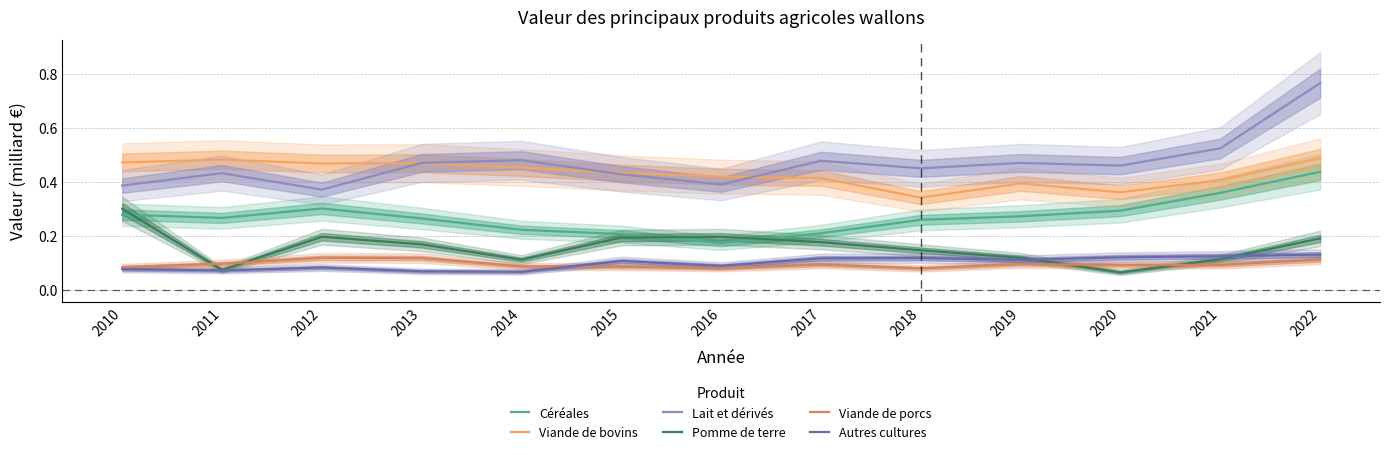

In Viande de bovins, how many points are higher than both neighbors (excluding endpoints)?

3